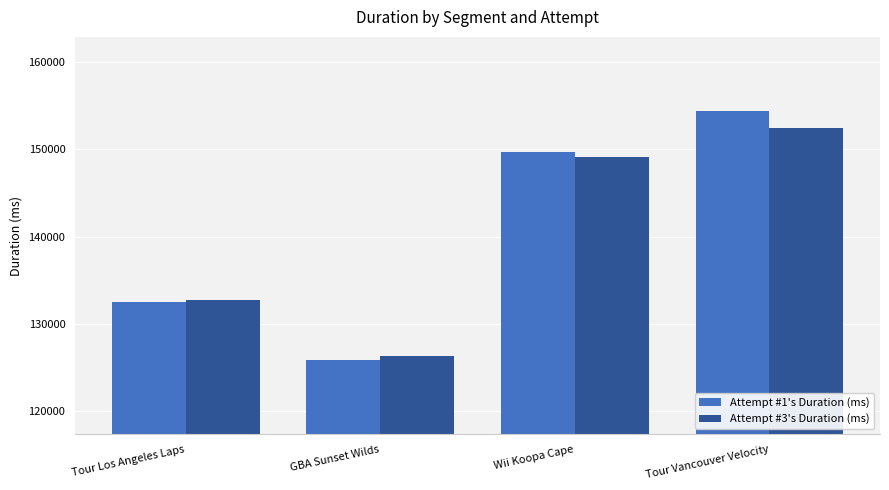

What position from the right is GBA Sunset Wilds?

3